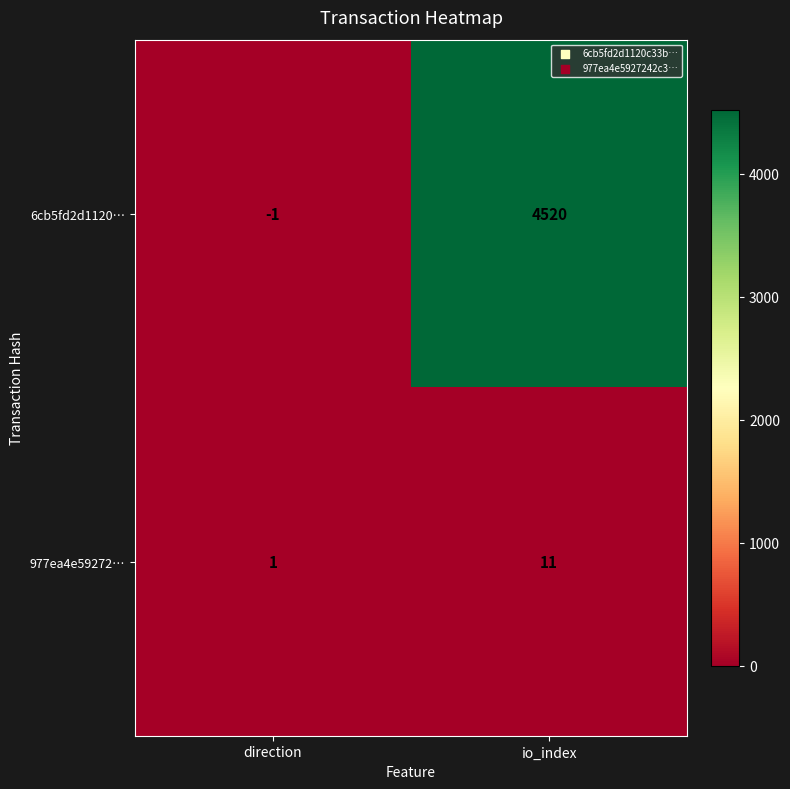

At which category is the sum across all series the highest?

io_index